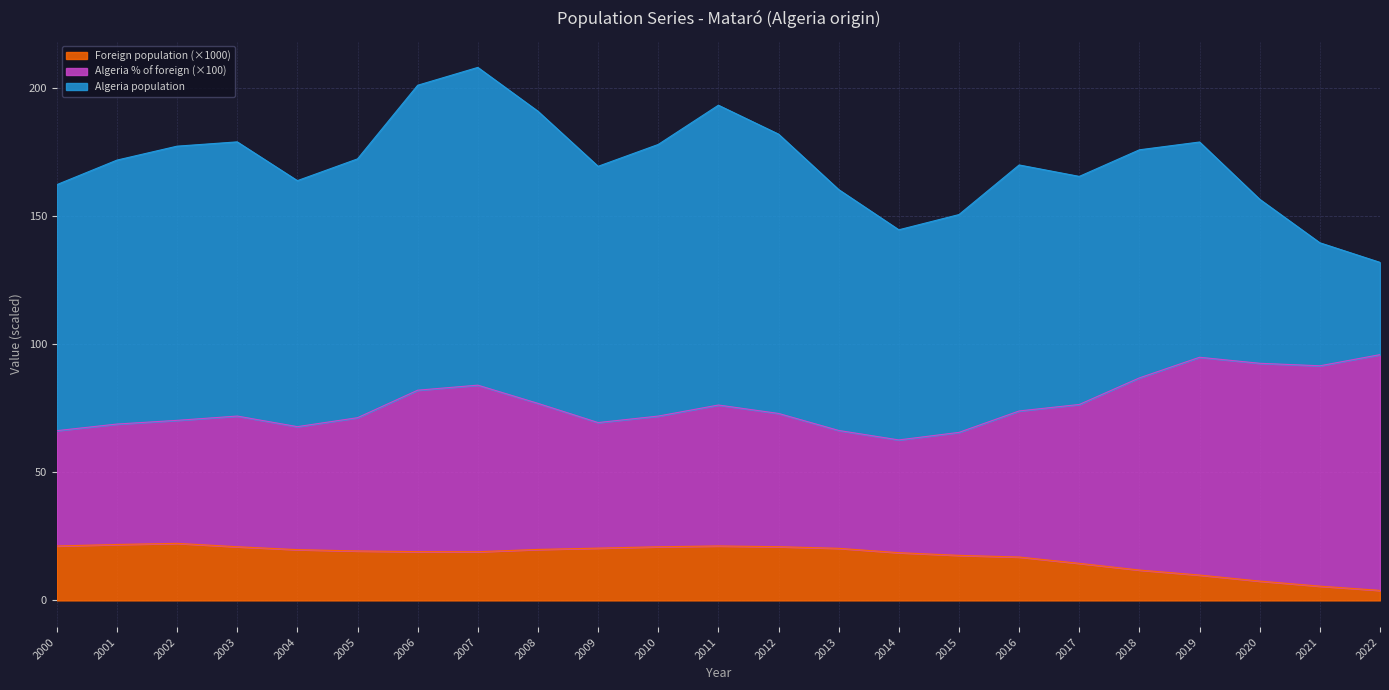

What is the total value across all series at 2004?

163.8